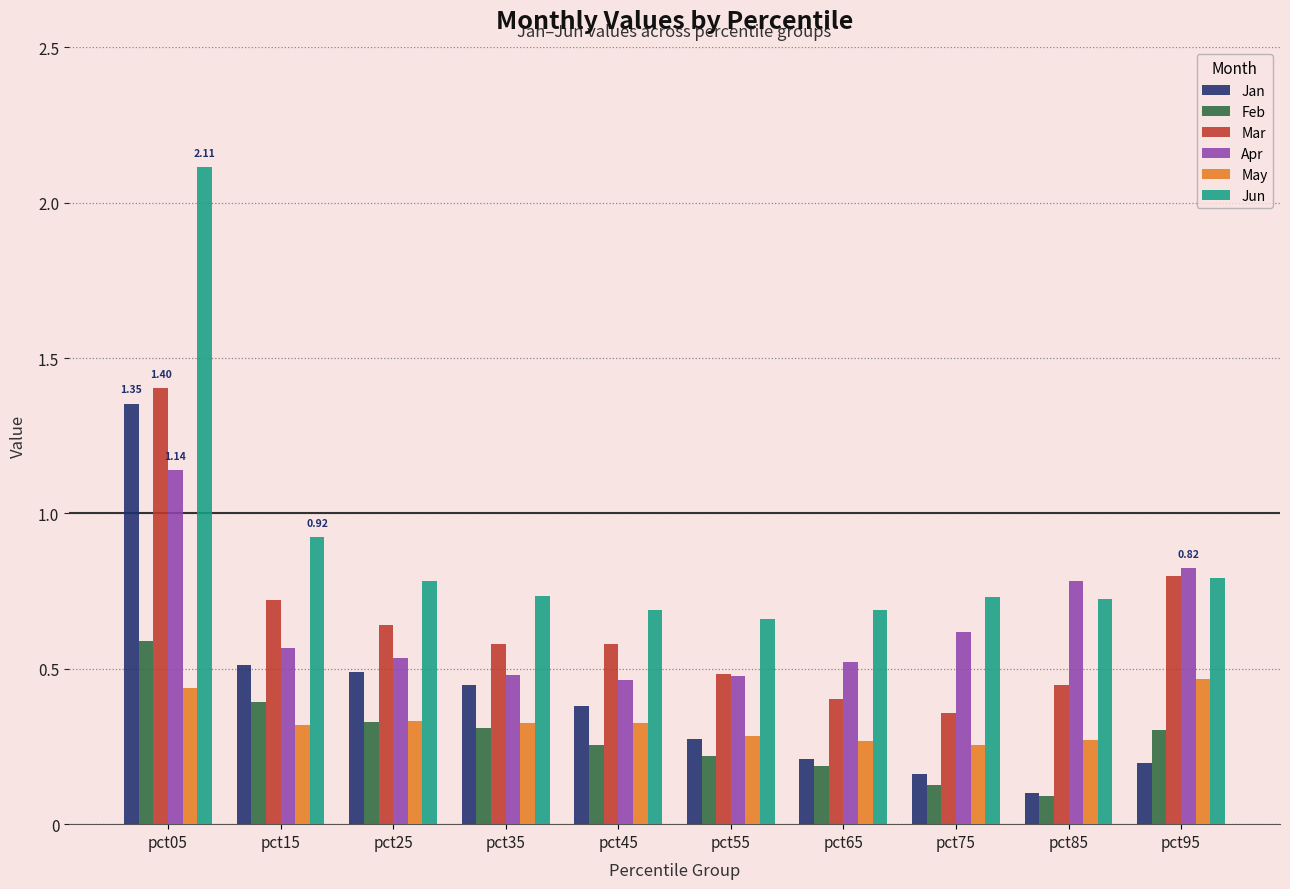

What is the difference between the maximum and minimum values in the Mar series?

1.0